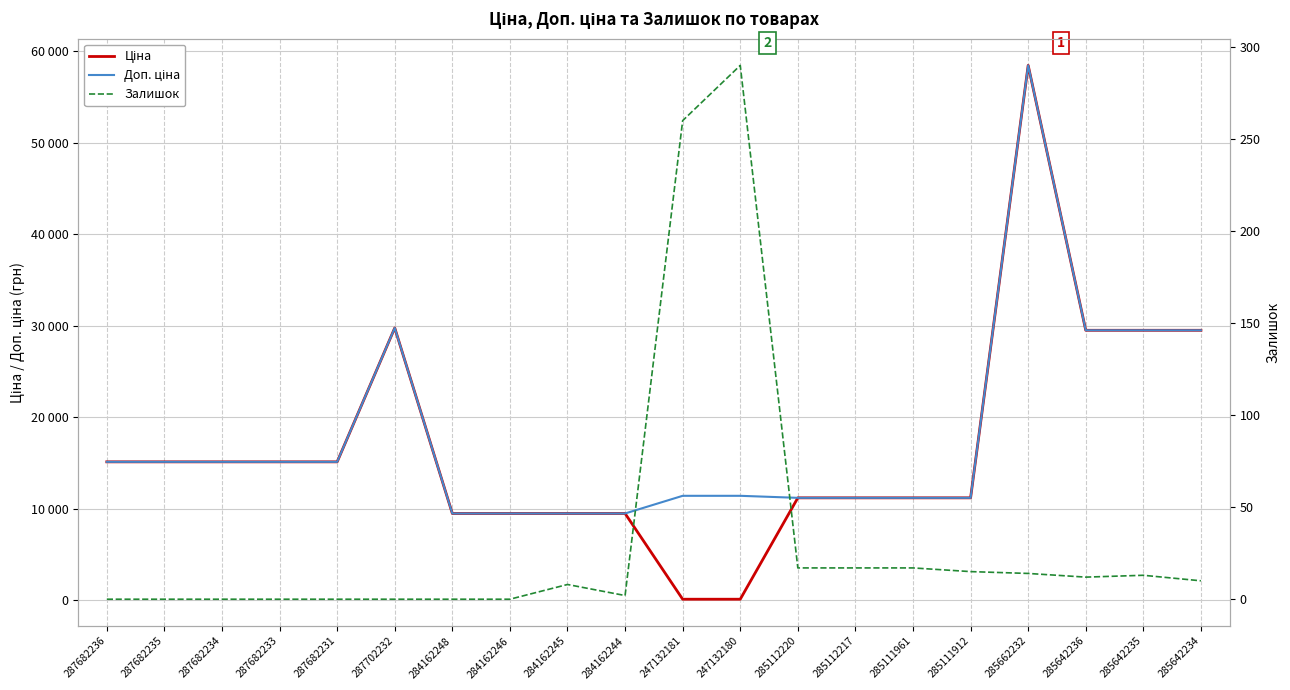

What is the minimum value for Доп. ціна?

9480.1